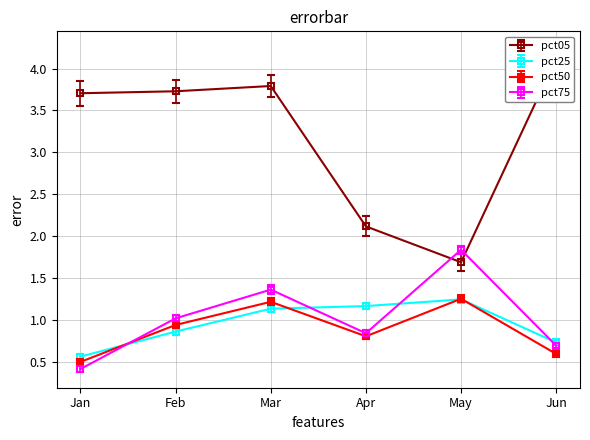

What is the value of the pct75 point at the 4th from the left?

0.8